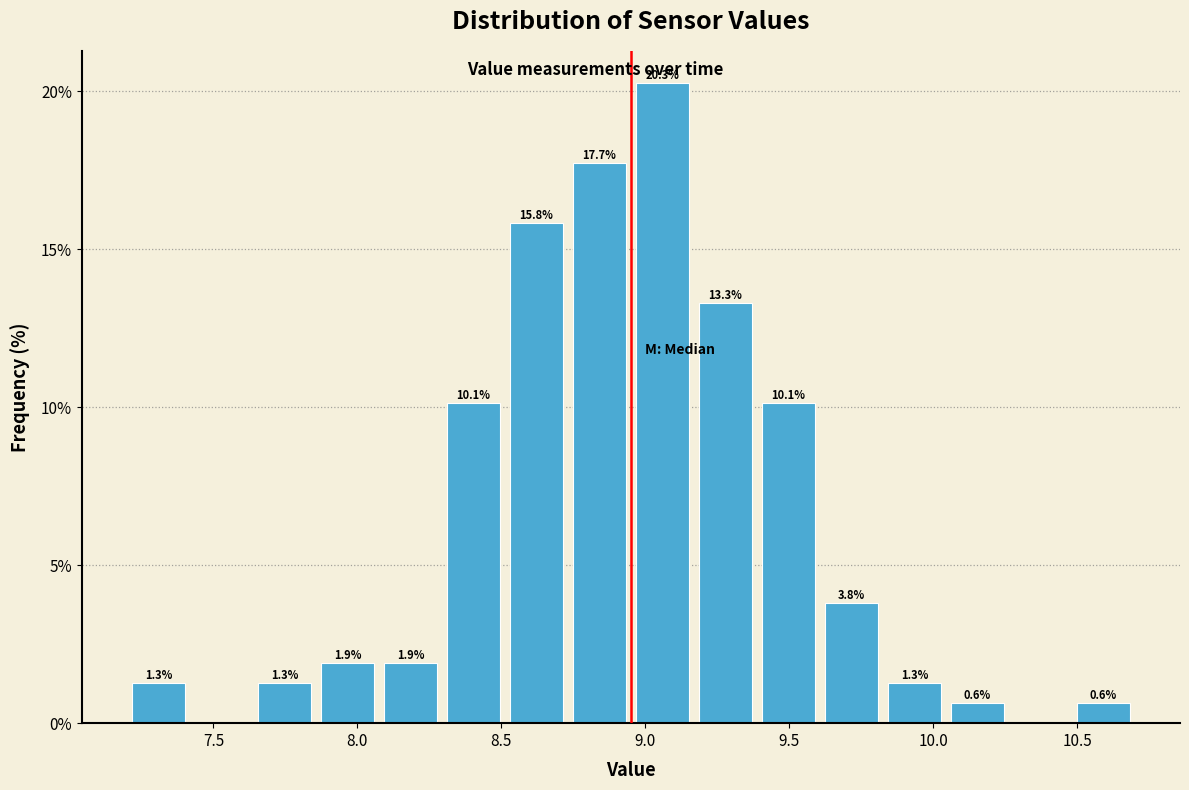

Which range on the x-axis has the tallest bar?

8.95 to 9.15